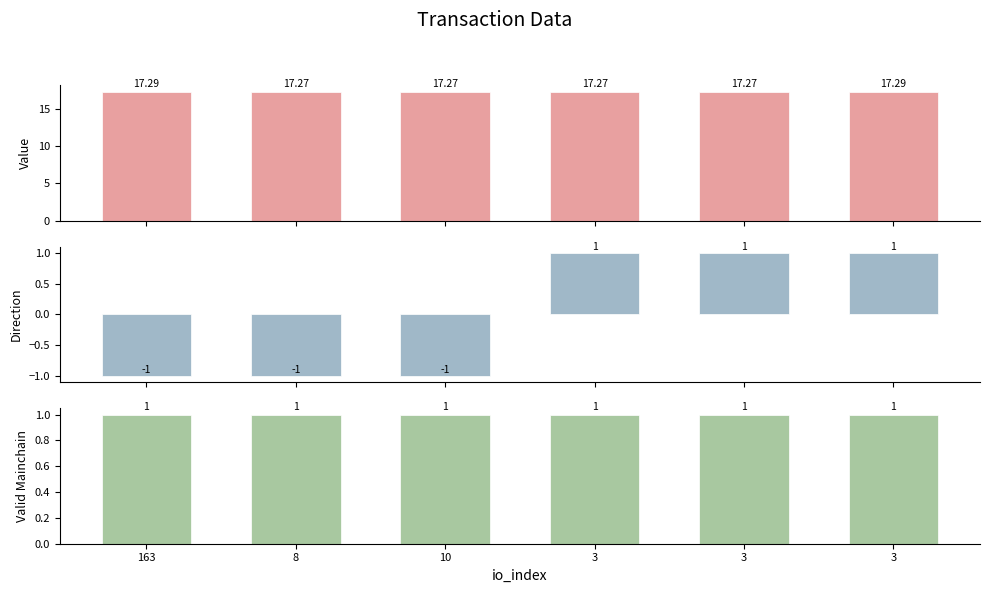

Reading left to right, transcribe all the data shown in this chart.

value: 163=17.3	8=17.3	10=17.3	3=17.3	3=17.3	3=17.3
direction: 163=-1.0	8=-1.0	10=-1.0	3=1.0	3=1.0	3=1.0
valid_mainchain: 163=1.0	8=1.0	10=1.0	3=1.0	3=1.0	3=1.0